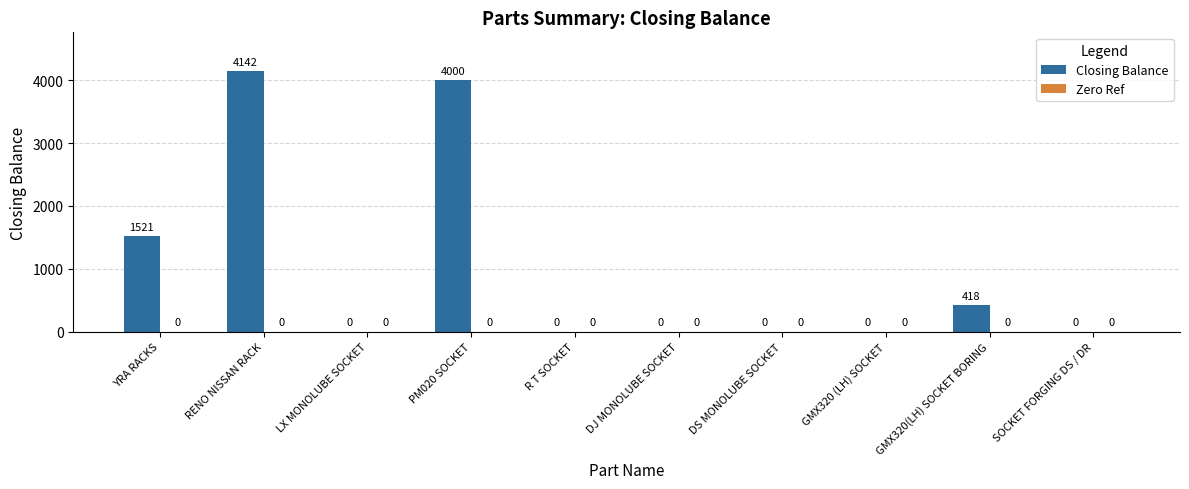

What is the sum of the values at YRA RACKS and GMX320 (LH) SOCKET?

1521